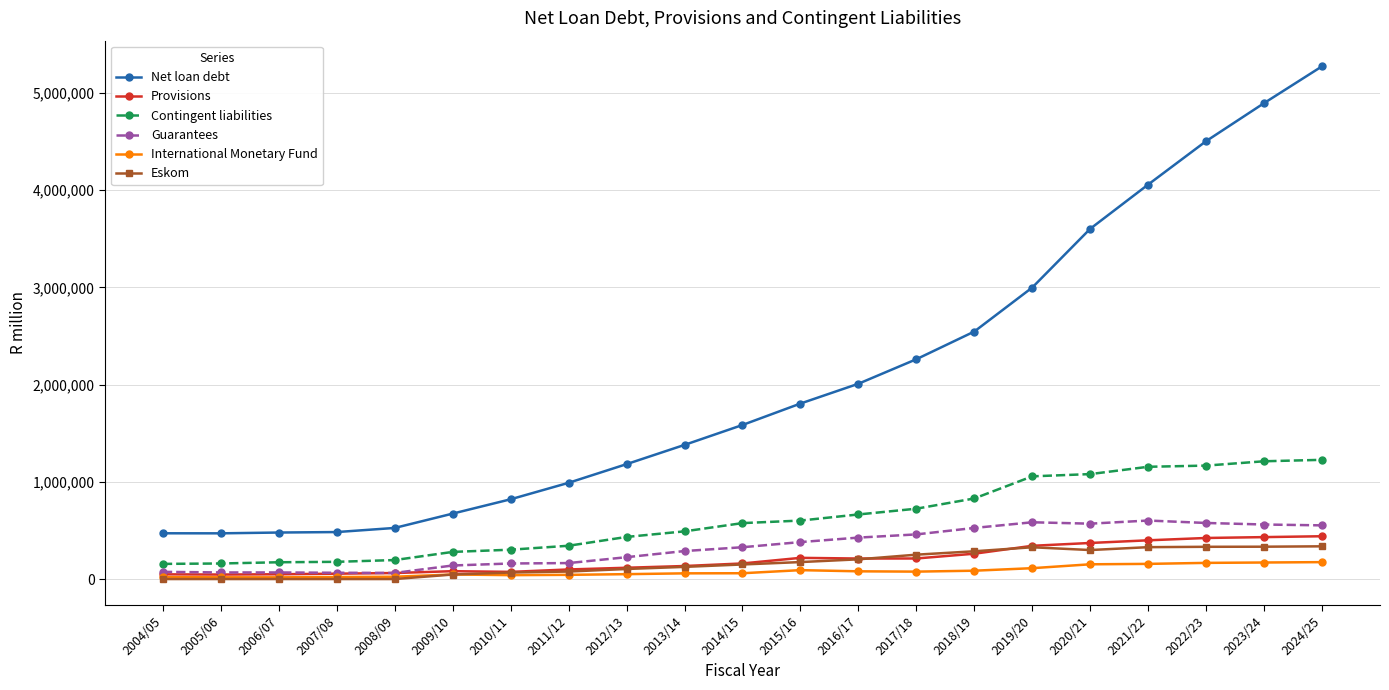

What is the maximum value for Net loan debt?

5272436.0